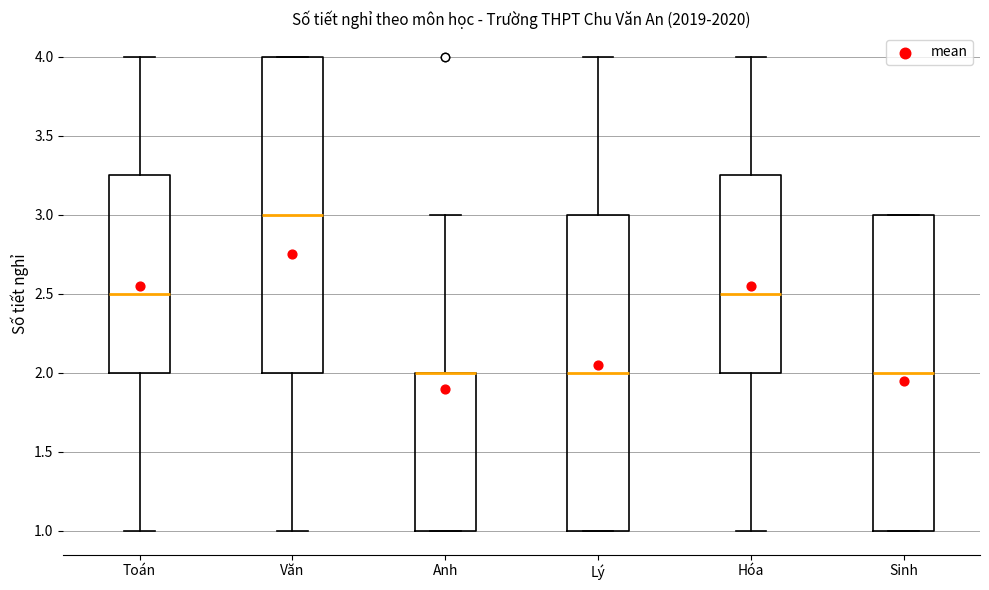

Where does the median line of the box for Sinh sit on the y-axis? The values are not printed on the chart, so give them approximately, as read against the axis.

2.00